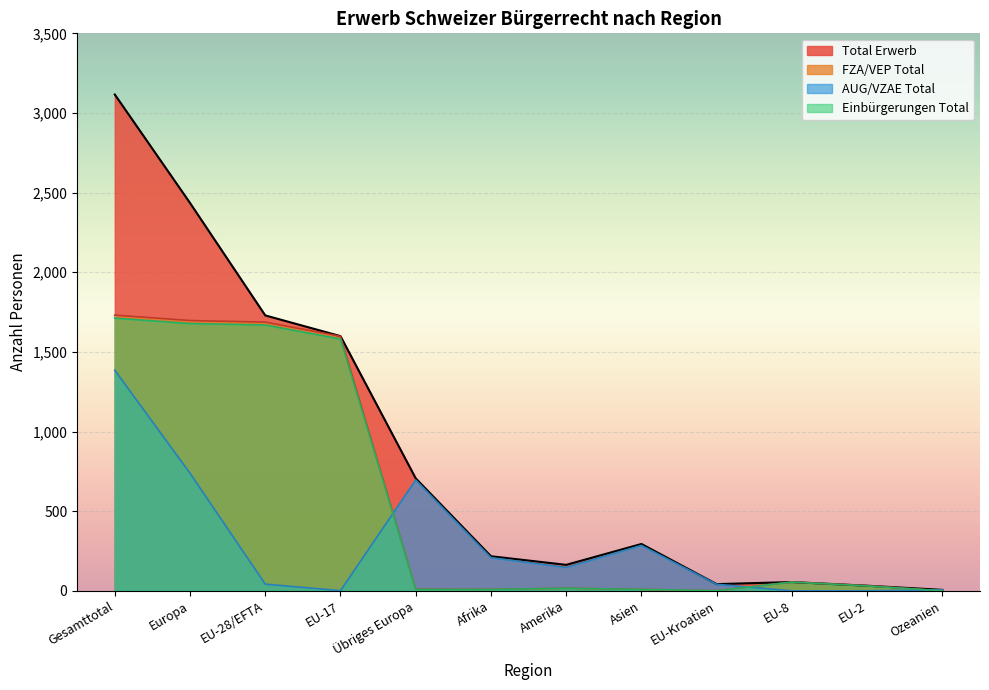

At EU-17, list the series in order from largest to smallest.

Total Erwerb, FZA/VEP Total, Einbürgerungen Total, AUG/VZAE Total